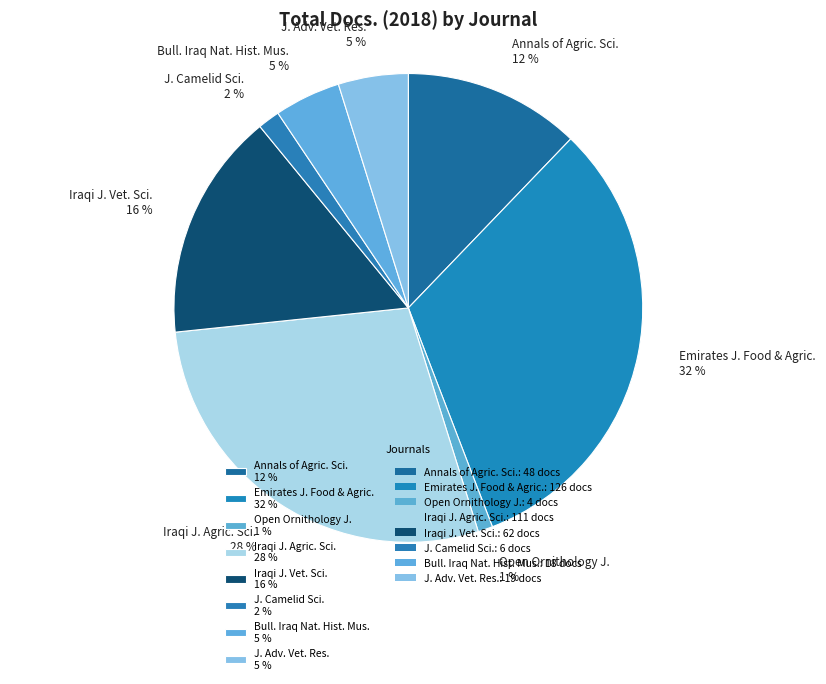

How many slices are in this pie chart?

8